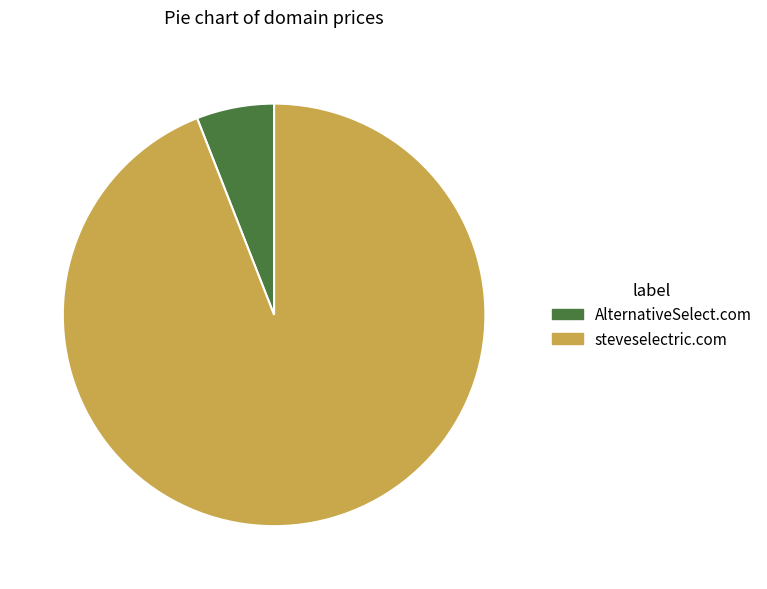

What is the majority slice?

steveselectric.com